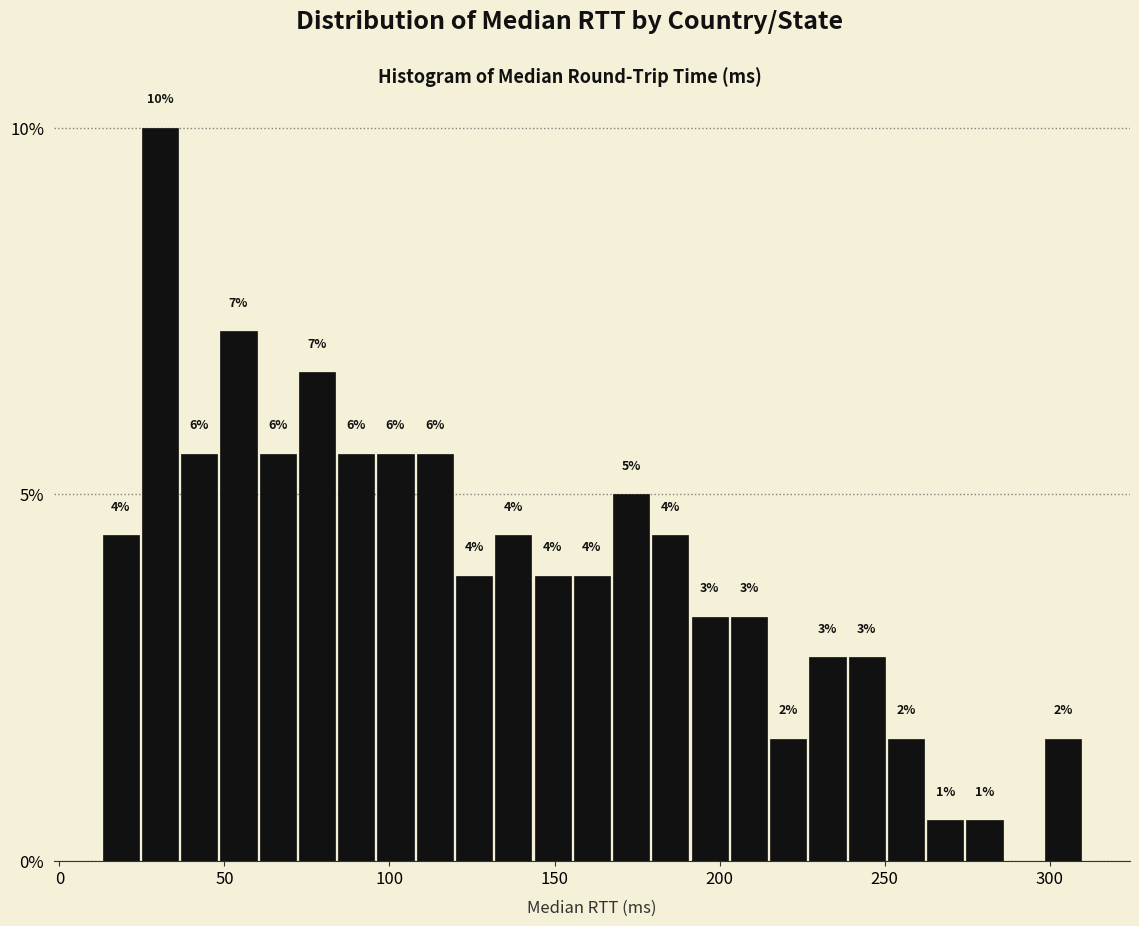

Read against the x-axis, roughly where is the centre of the tallest bar?

30